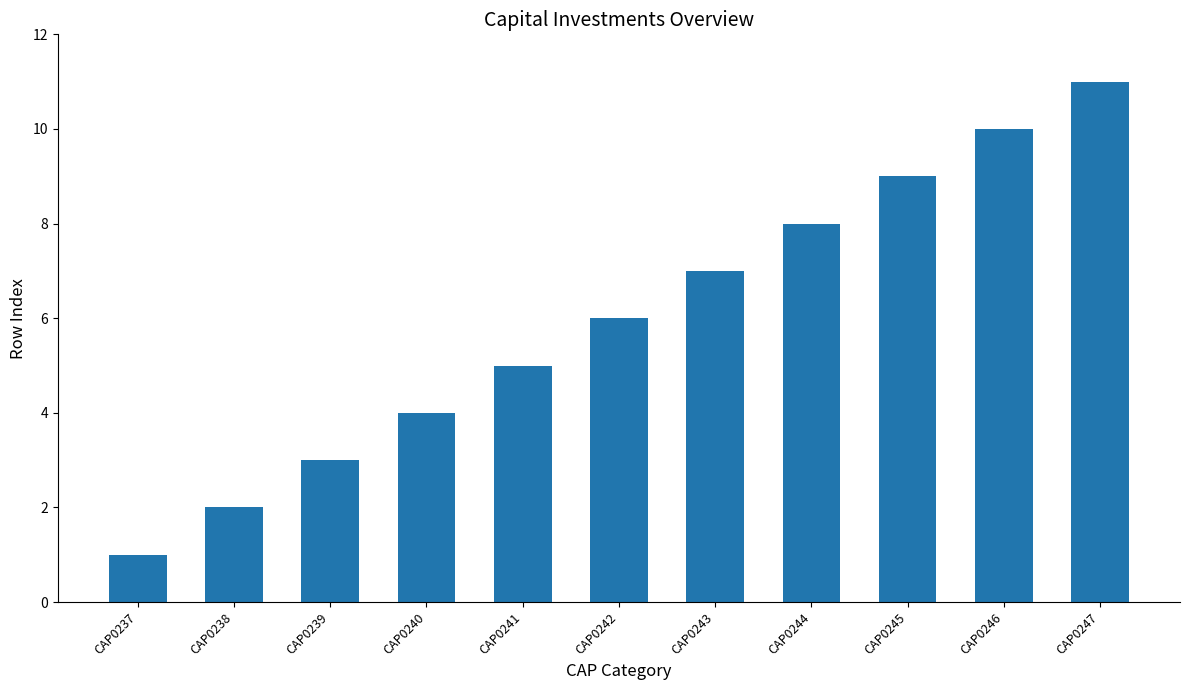

Does the chart contain any negative values?

No